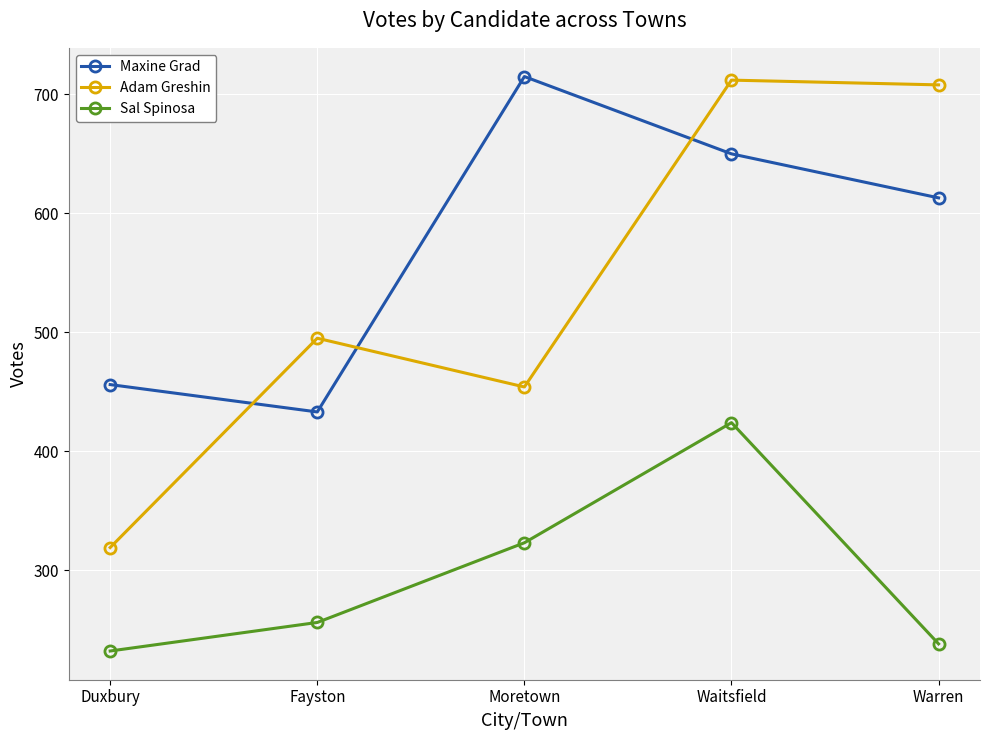

At which category does Sal Spinosa reach its first local peak?

Waitsfield